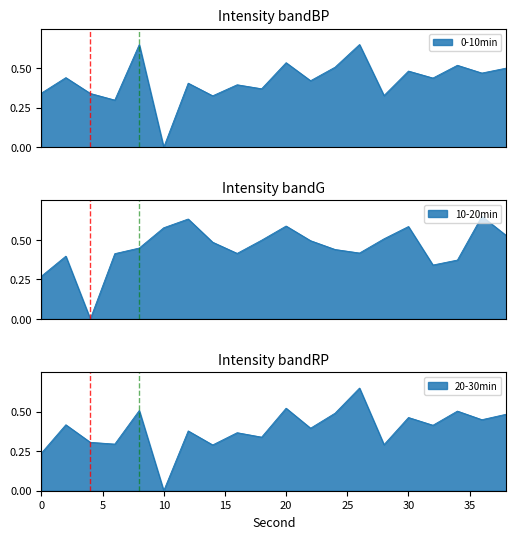

At 28, list the series in order from largest to smallest.

10-20min, 0-10min, 20-30min